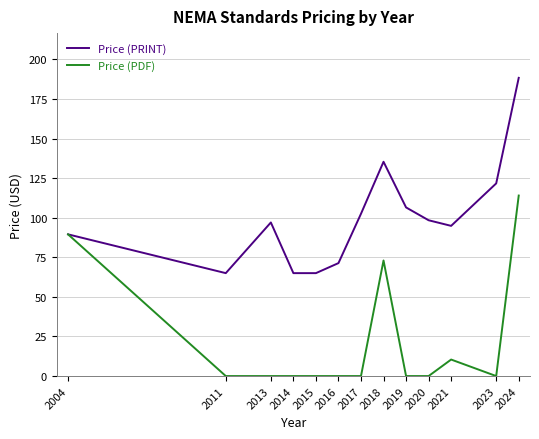

List the series in order of their overall mean, highest first.

Price (PRINT), Price (PDF)